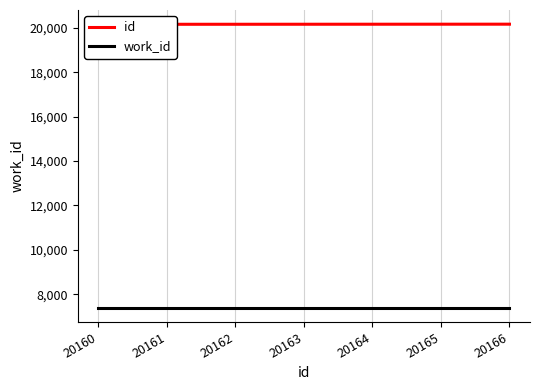

Is the value of work_id at 20165 greater than the value of id at 20161?

No